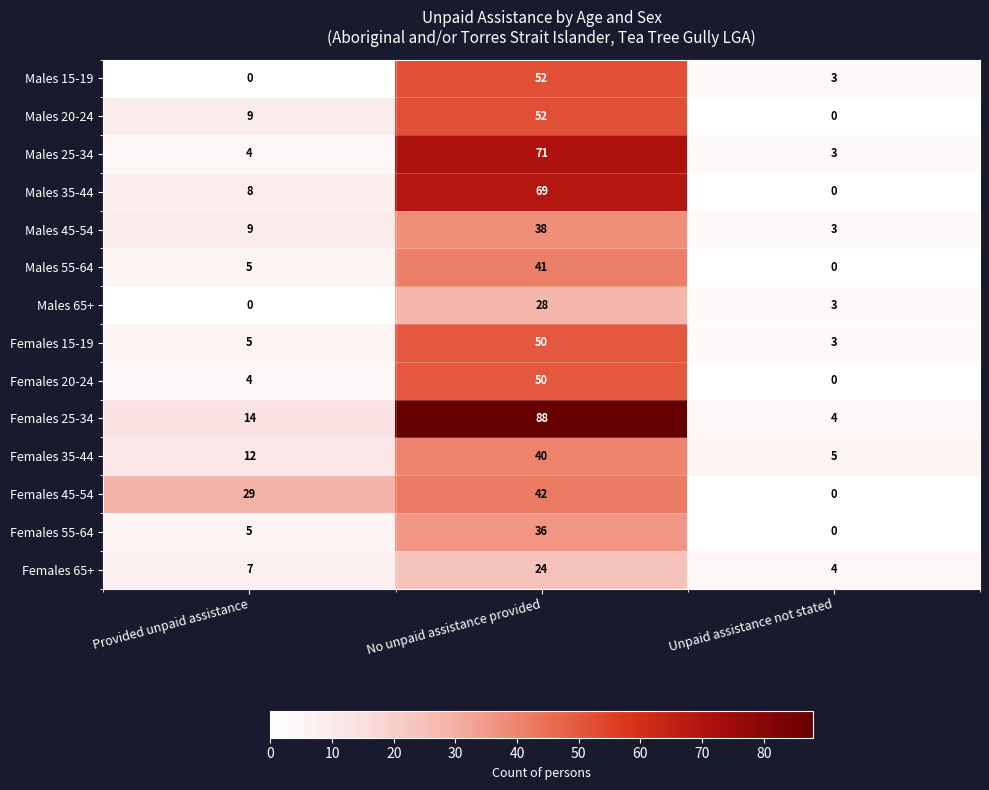

Read the Females 65+ value at No unpaid assistance provided, to the nearest 10.

20